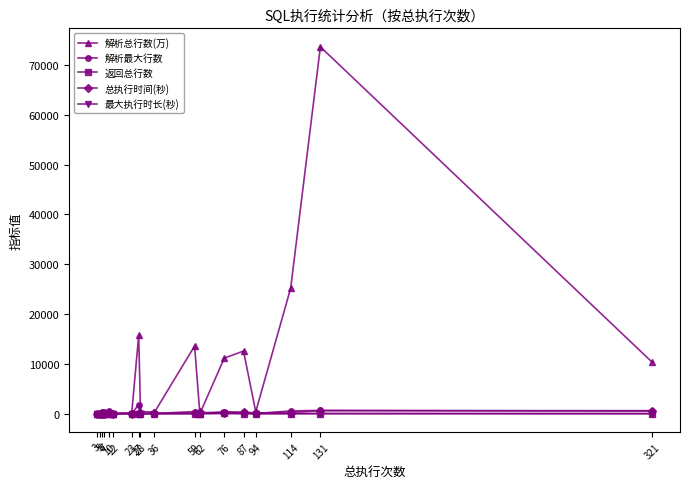

What is the sum of the 解析总行数(万) values at 10 and 3?

8.7